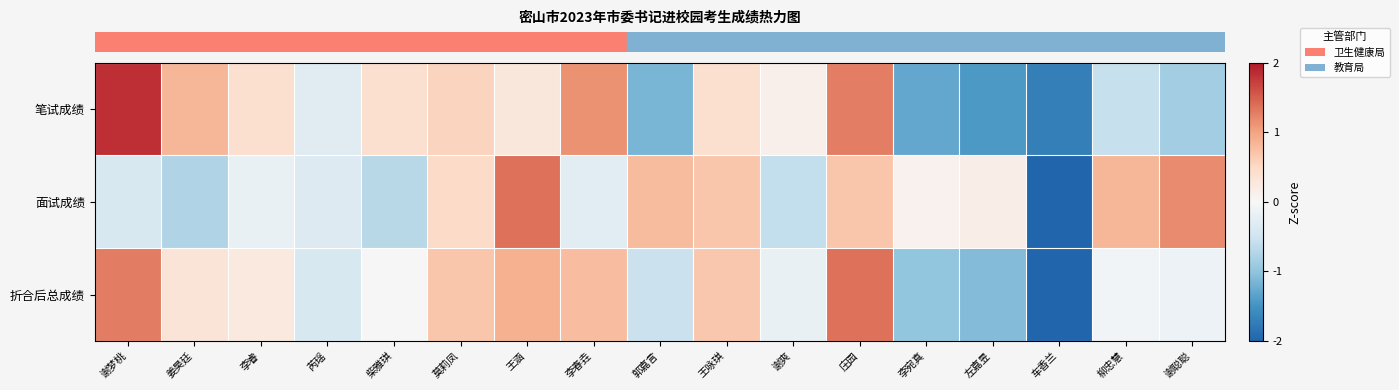

What is the smallest value displayed?

-3.1